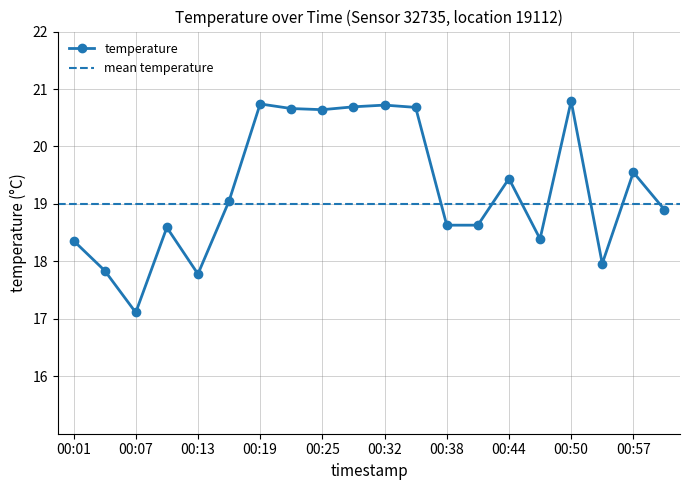

How many distinct data groups are displayed?

1